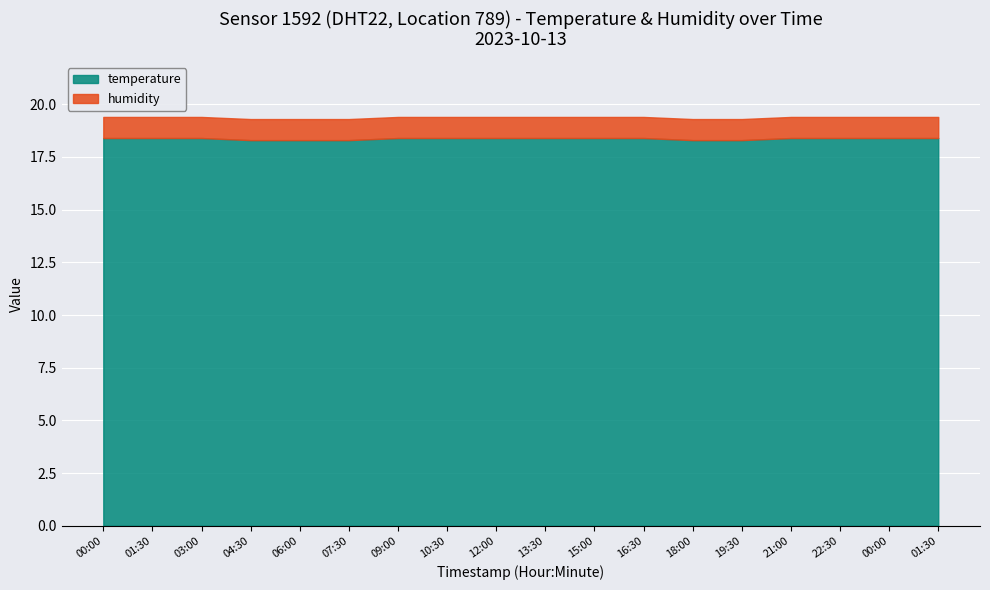

What is the label of the 9th point from the right?

13:30